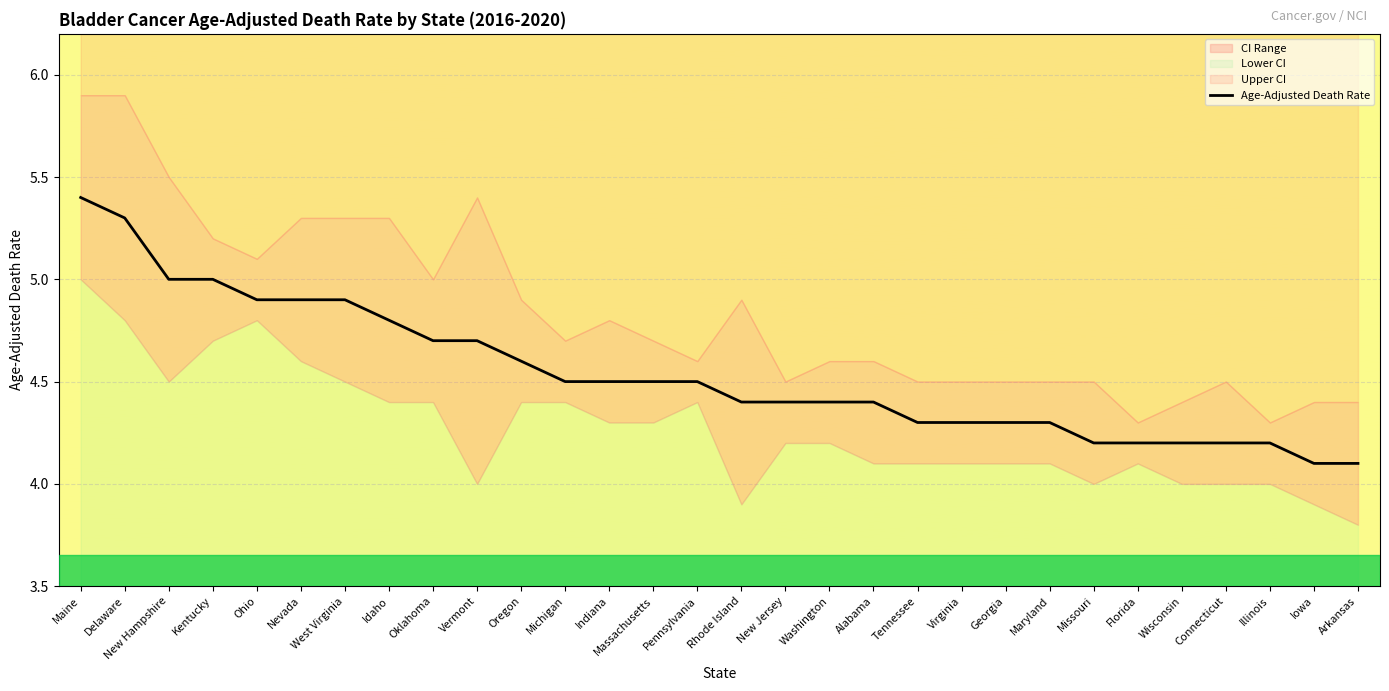

What is the change in value from Tennessee to Connecticut?

-0.1